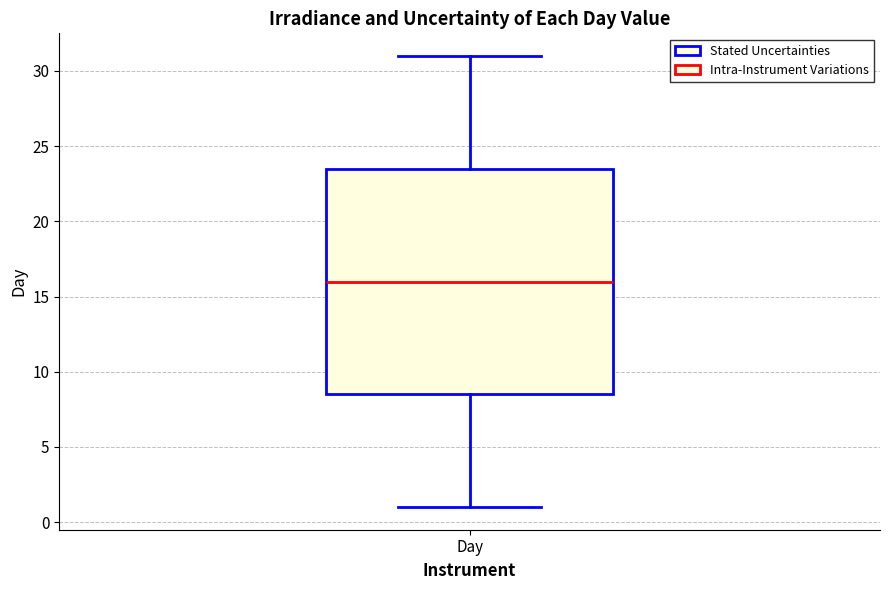

Transcribe this box plot: give where the median line is, the range the box spans, and where the two whiskers end, as read against the y-axis. The values are not printed on the chart, so give them approximately, as read against the axis.

median 16.0, box 8.5 to 23.5, whiskers 1.0 to 31.0